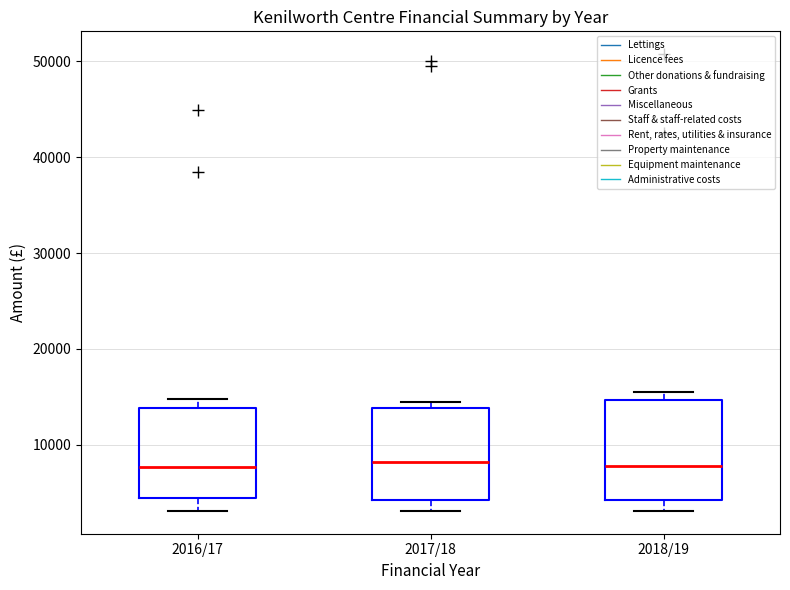

Reading left to right, read every box against the y-axis: the position of its median line, the range the box covers, and the ends of its whiskers. The values are not printed on the chart, so give them approximately, as read against the axis.

2016/17: median 8000, box 4000 to 14000, whiskers 3000 to 15000
2017/18: median 8000, box 4000 to 14000, whiskers 3000 to 15000
2018/19: median 8000, box 4000 to 15000, whiskers 3000 to 16000